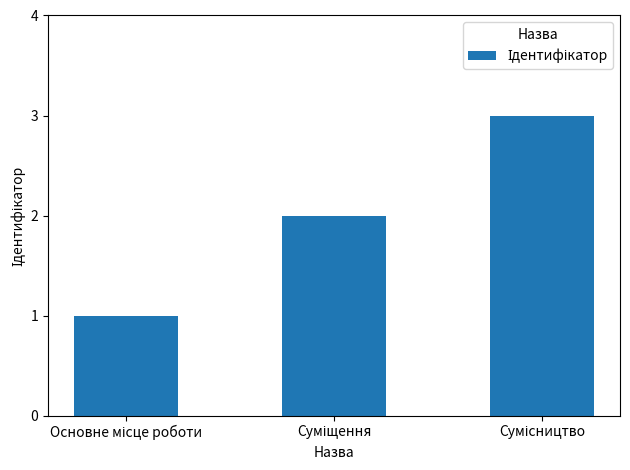

What is the sum of all values?

6